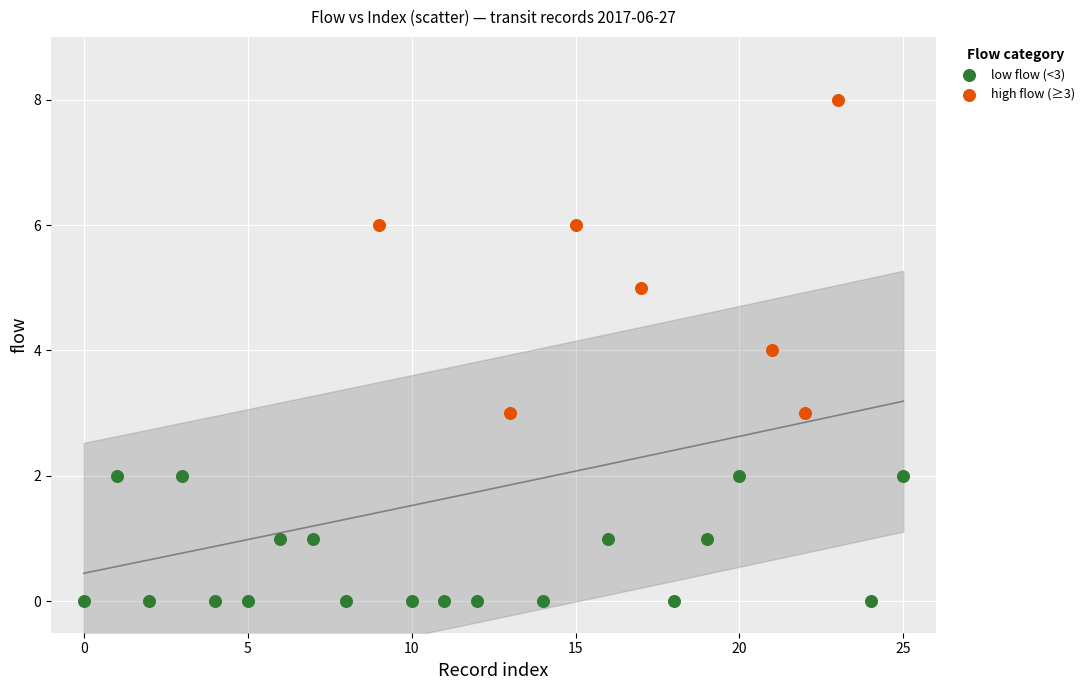

Which series contains the lowest Y value?

low flow (<3)